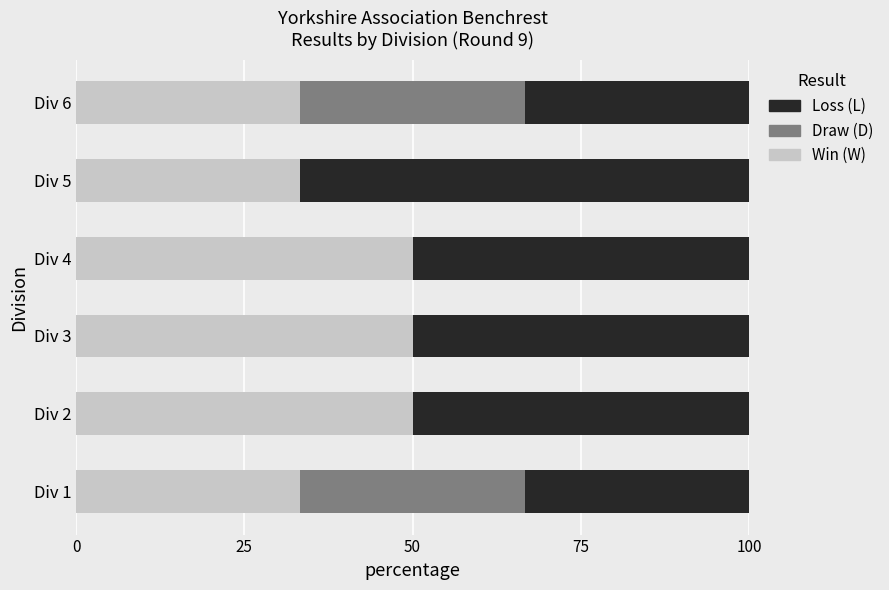

What is the maximum value for Win (W)?

50.0